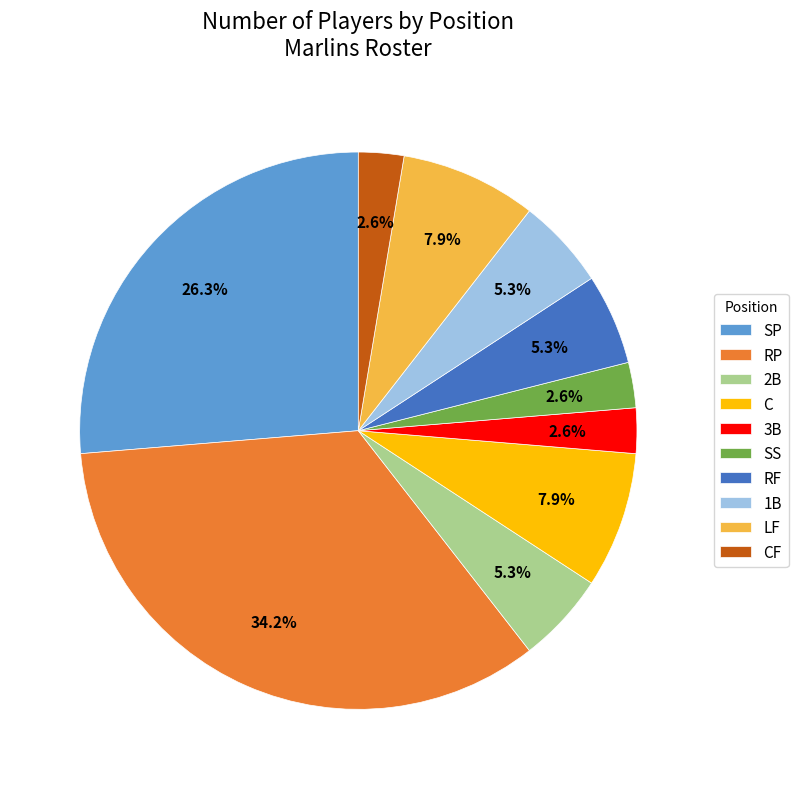

How many segments does this pie chart have?

10